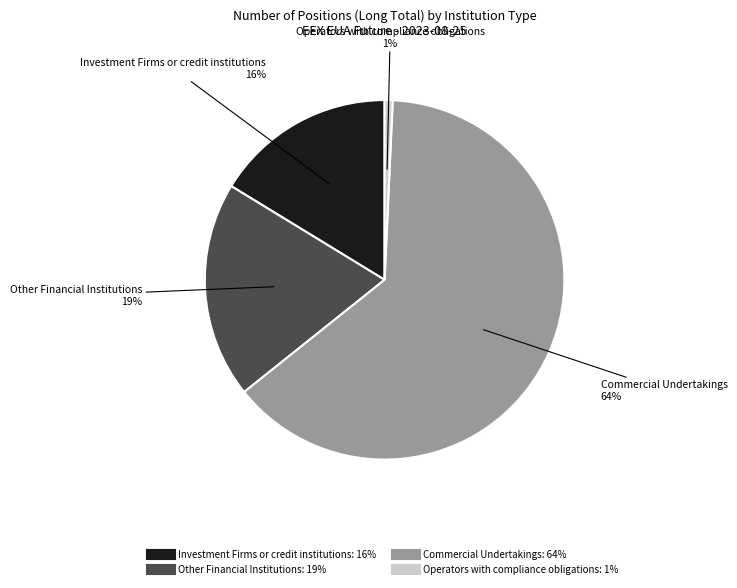

Which slice is the smallest?

Operators with compliance obligations